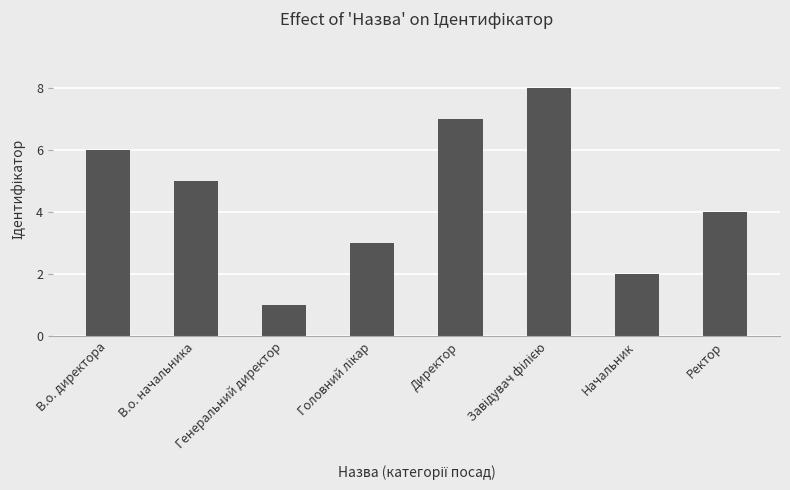

Does the chart contain any negative values?

No